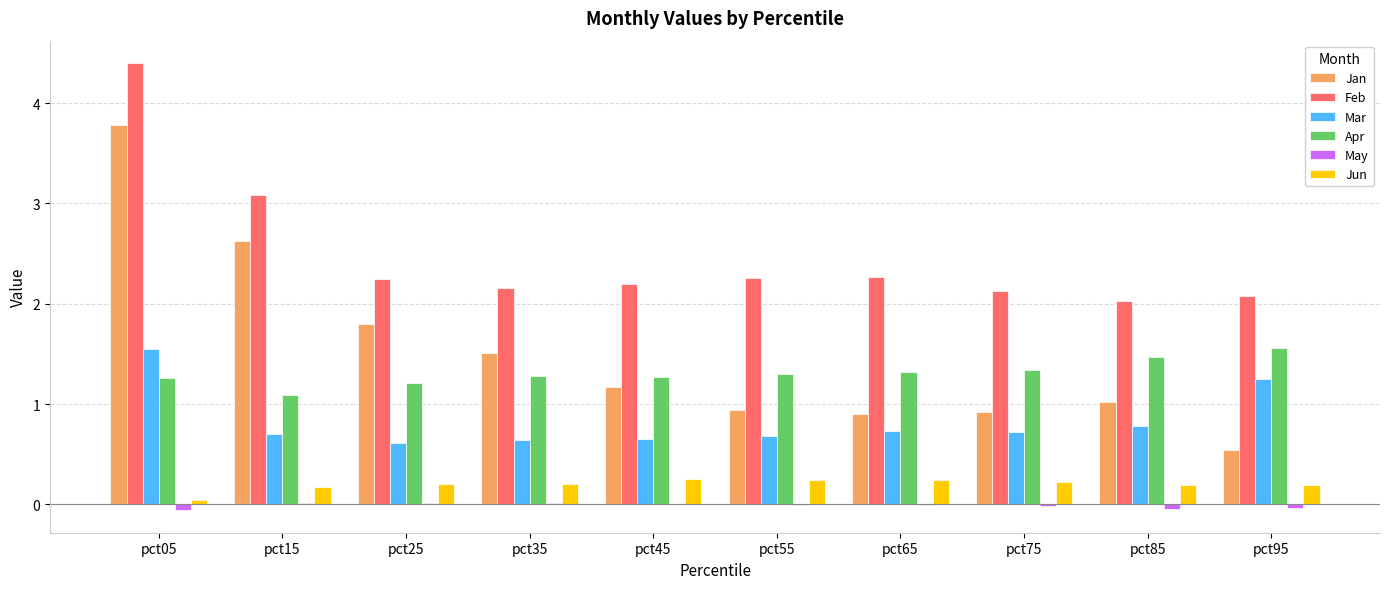

Which series changed the most between pct25 and pct85?

Jan